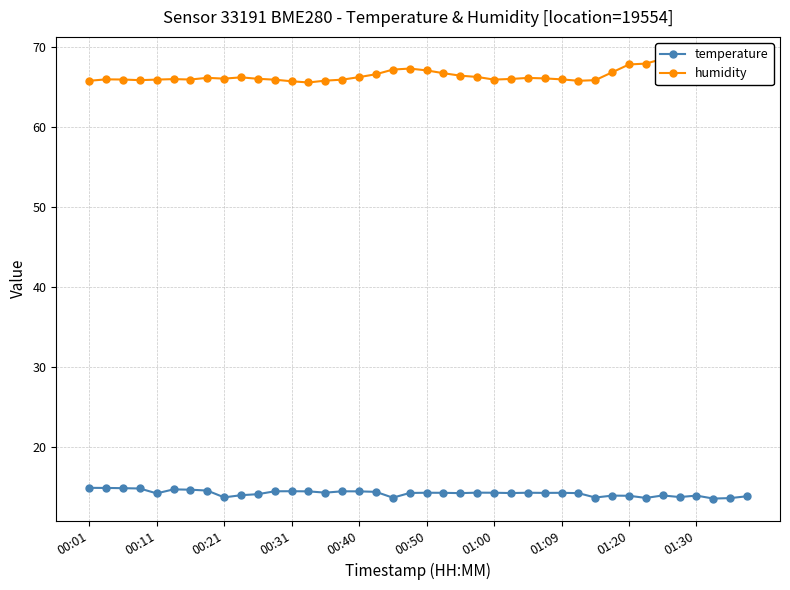

At how many categories does at least one series exceed 39?

40